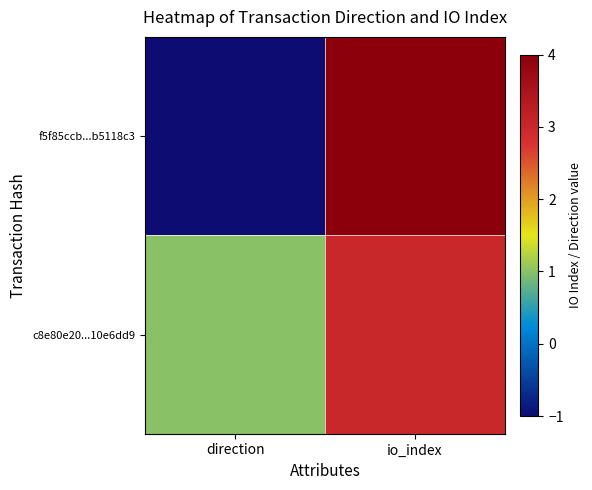

At which category is the sum across all series the highest?

io_index